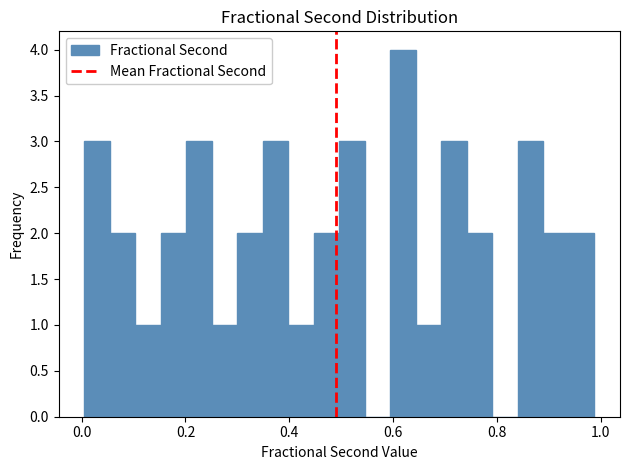

Around what value on the x-axis is the tallest bar? Give the approximate position of its centre, as read against the axis.

0.62